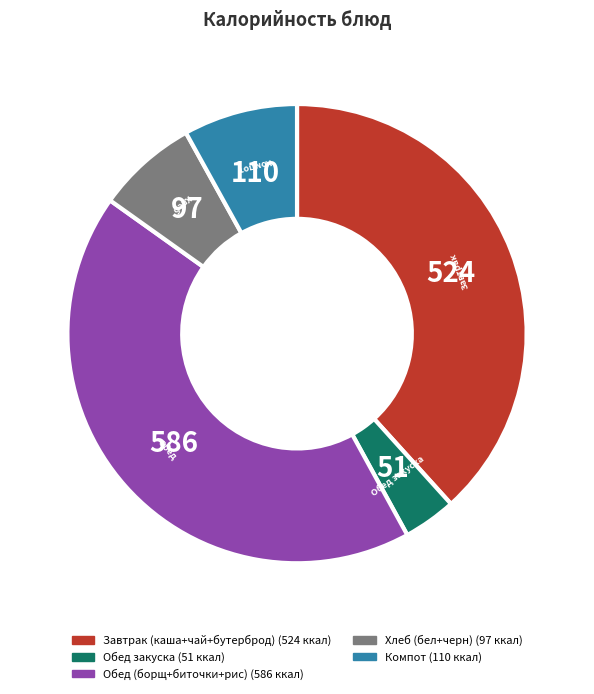

Is there a majority slice in this chart?

No